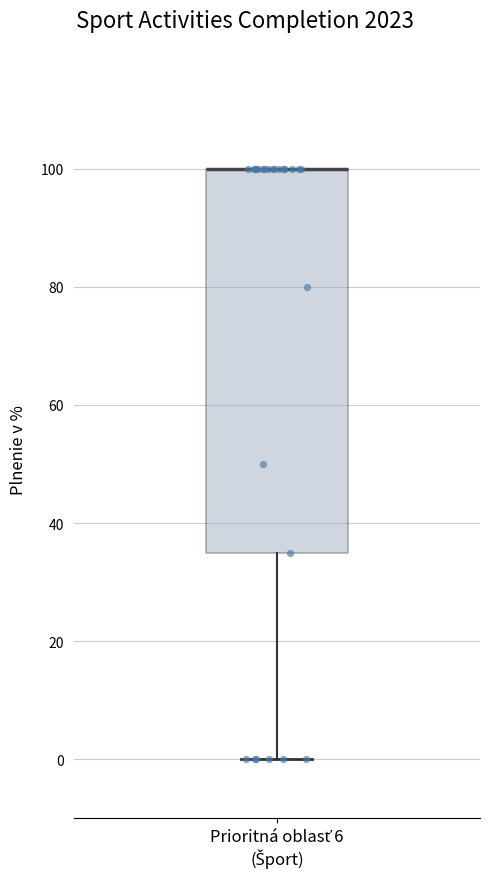

Where is the lower edge of the box for Prioritná oblasť 6 (Šport) on the y-axis? The values are not printed on the chart, so give them approximately, as read against the axis.

36